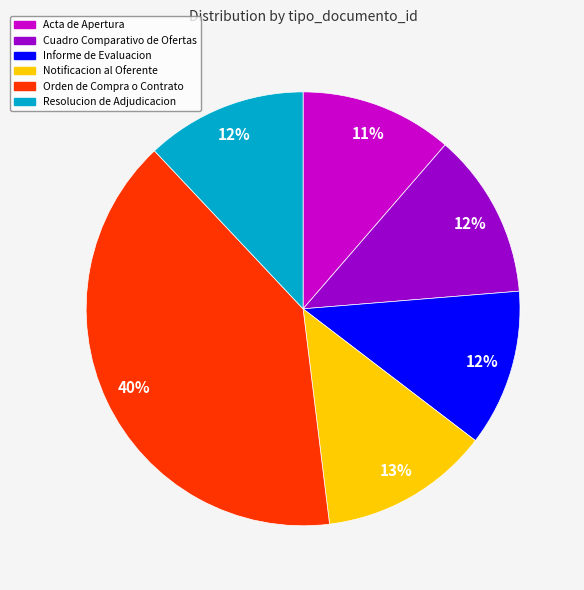

True or false: Cuadro Comparativo de Ofertas accounts for 12% of the total.

True